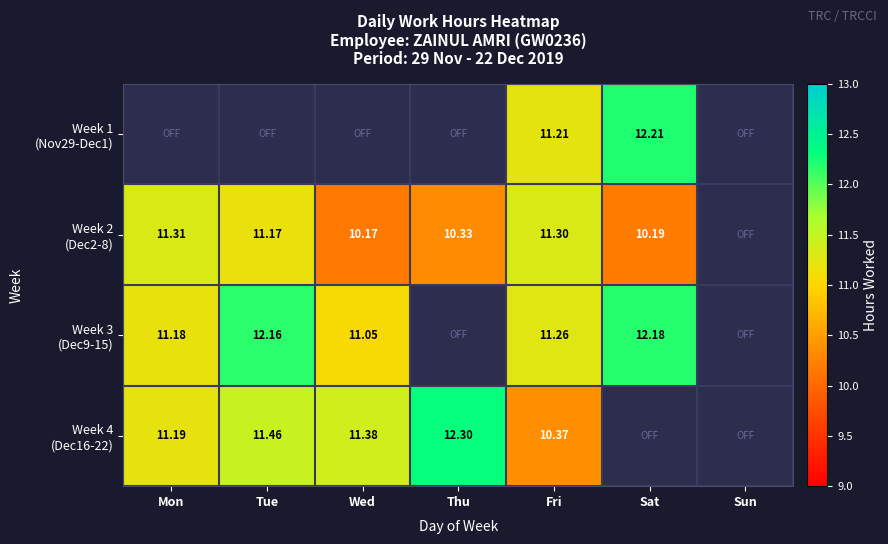

Which series has the largest range (max minus min)?

Week 4 (Dec16-22)